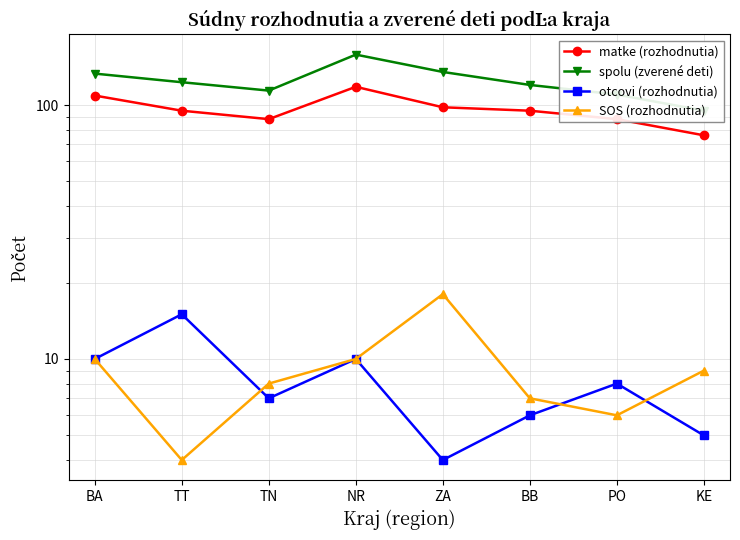

What is the label of the 5th point from the left?

ZA